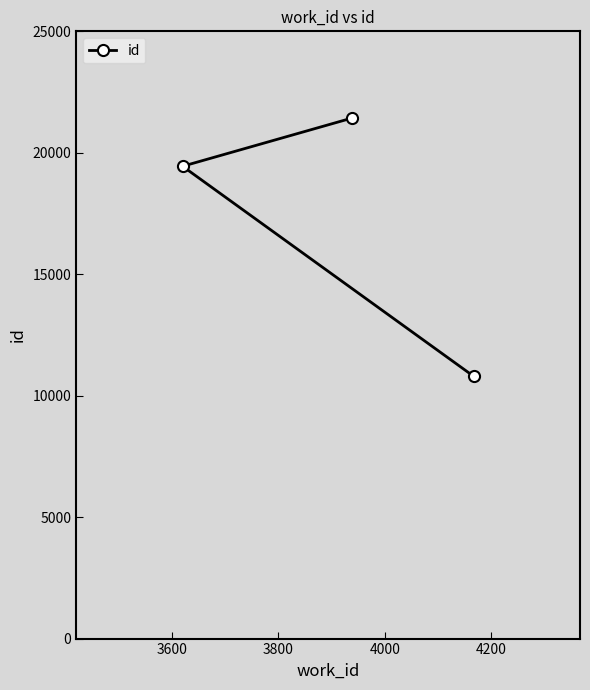

What is the value of the 2nd point from the left?

21427